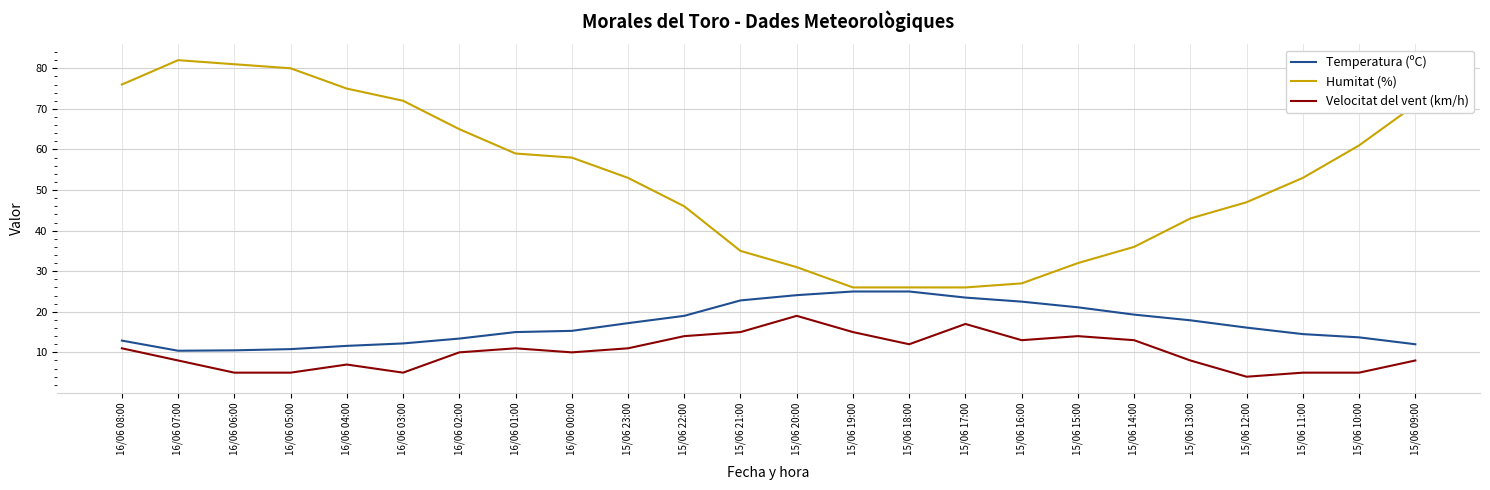

True or false: Humitat (%) and Velocitat del vent (km/h) intersect in this chart.

False